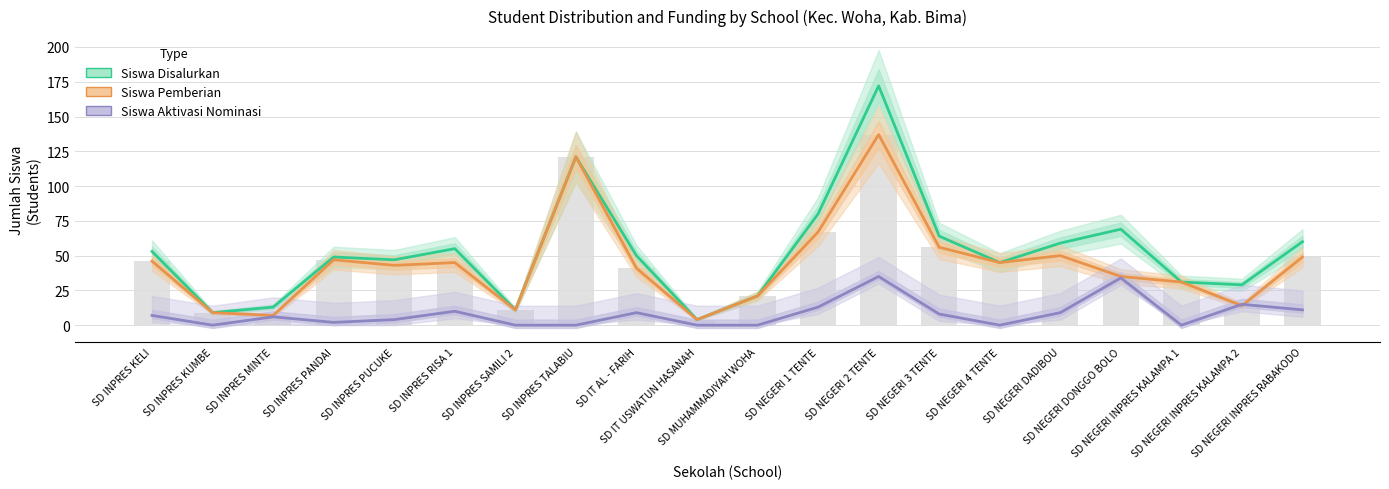

True or false: Siswa Aktivasi Nominasi has a value of 0 at SD INPRES KUMBE.

True